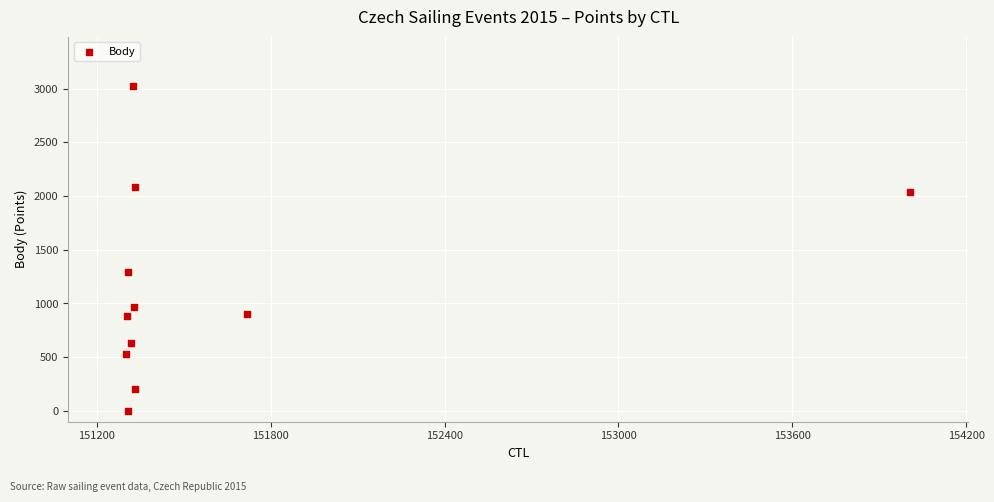

What Y value in the scatter plot is closest to 1513?

1291